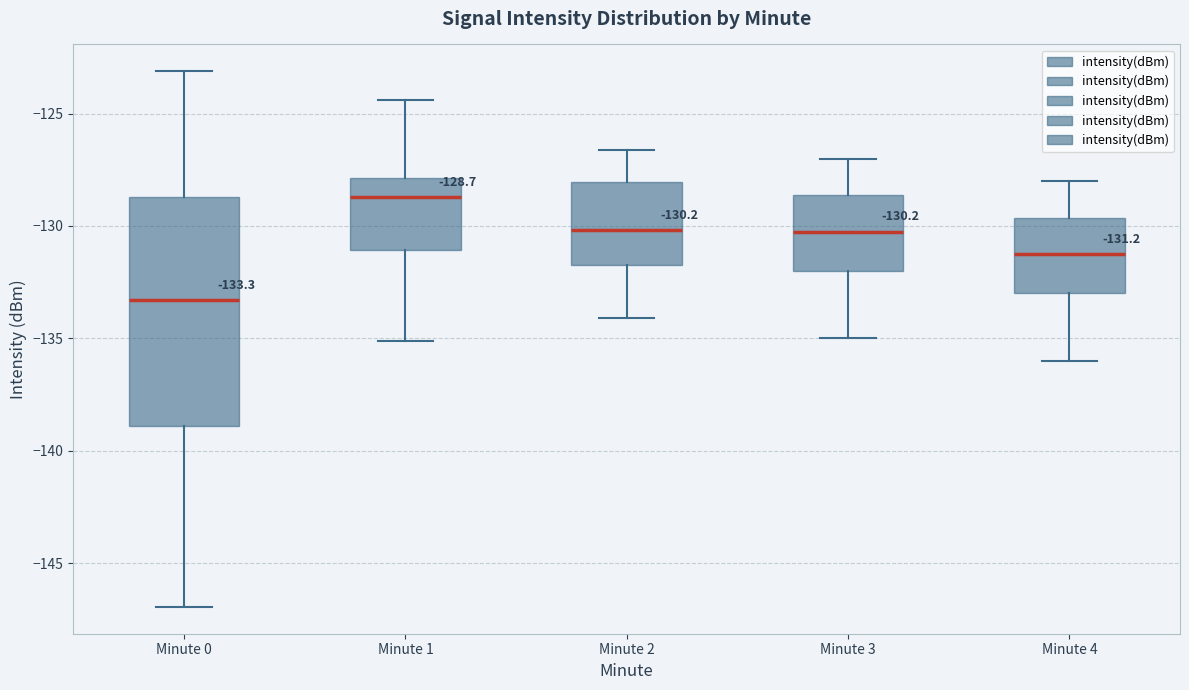

Which box's median line is the highest?

Minute 1